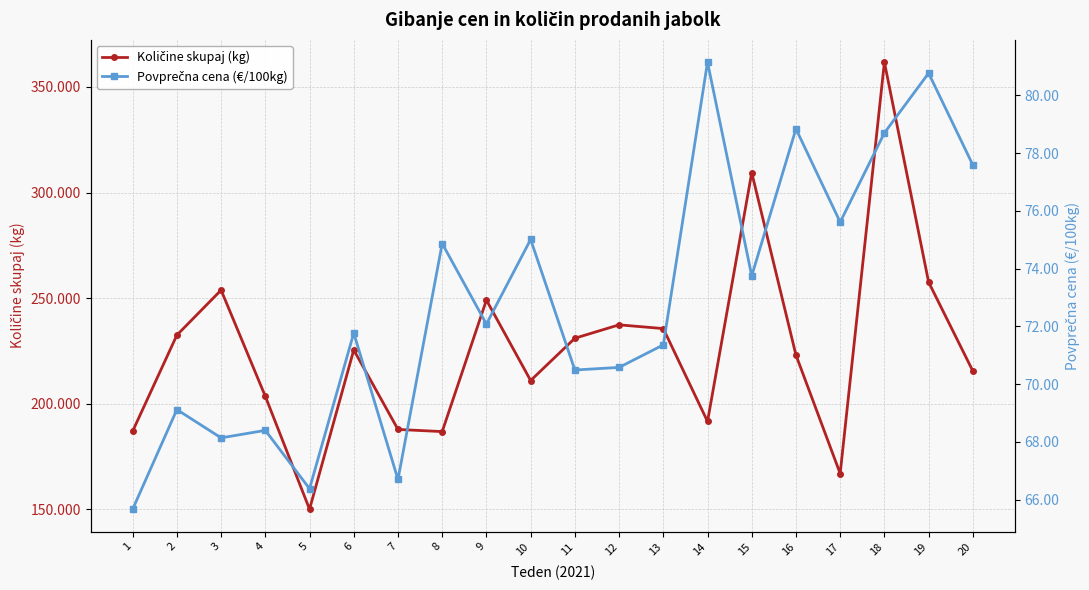

At which label does Količine skupaj (kg) first exceed 225487?

2